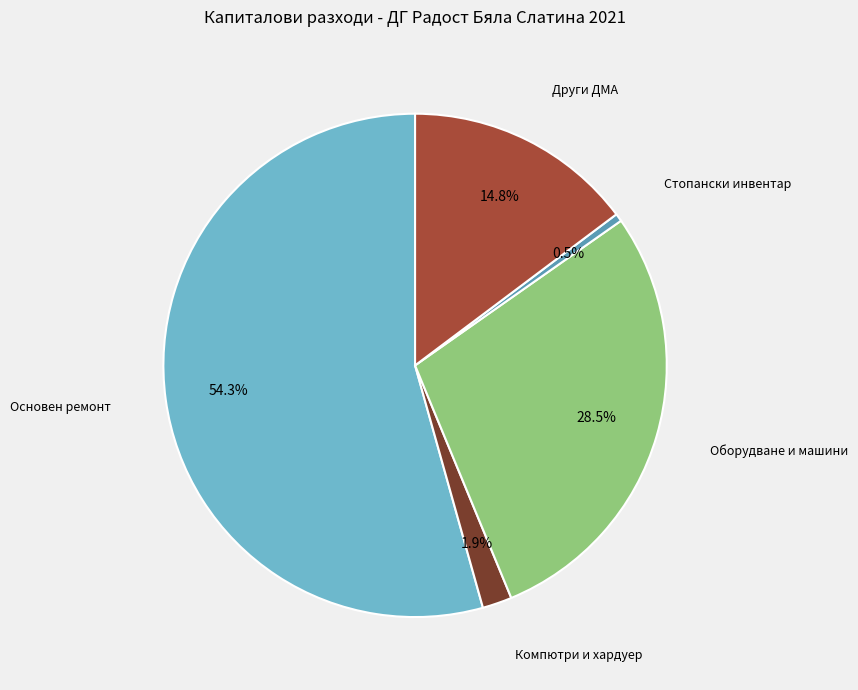

How many segments does this pie chart have?

5